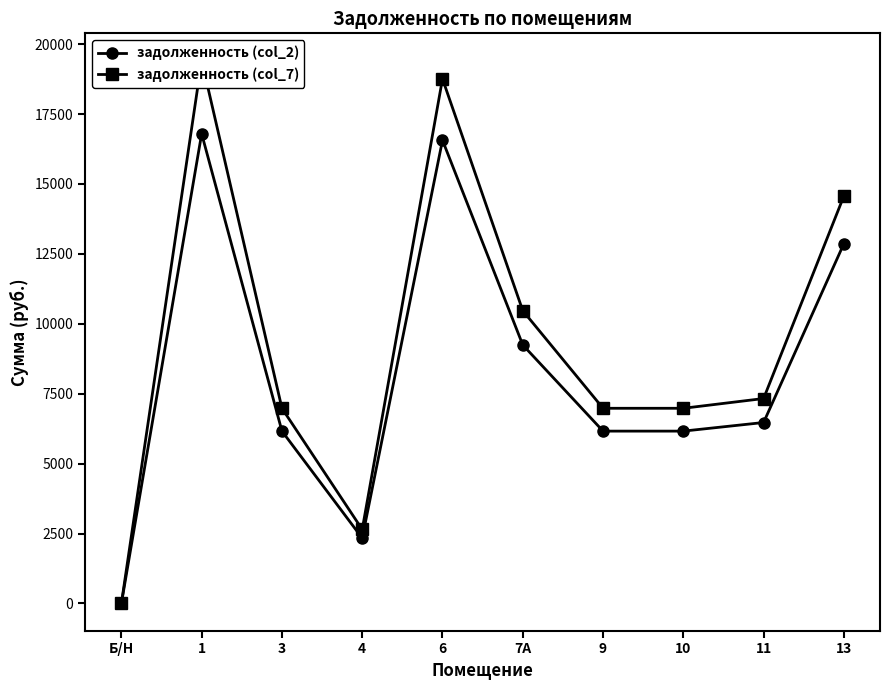

In задолженность (col_2), how many points are lower than both neighbors (excluding endpoints)?

1